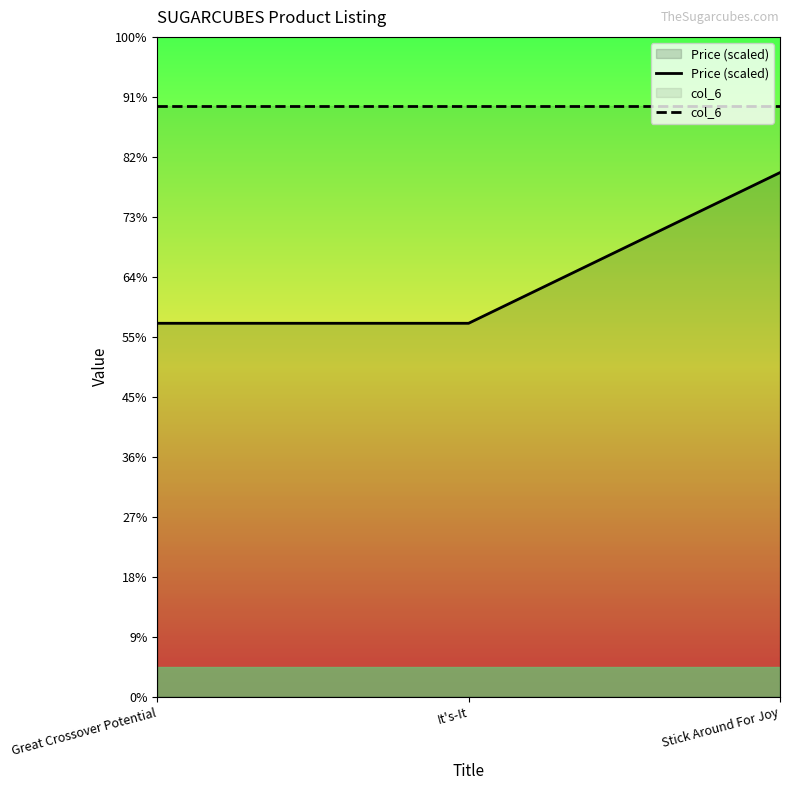

Which series has the largest total across all categories?

col_6